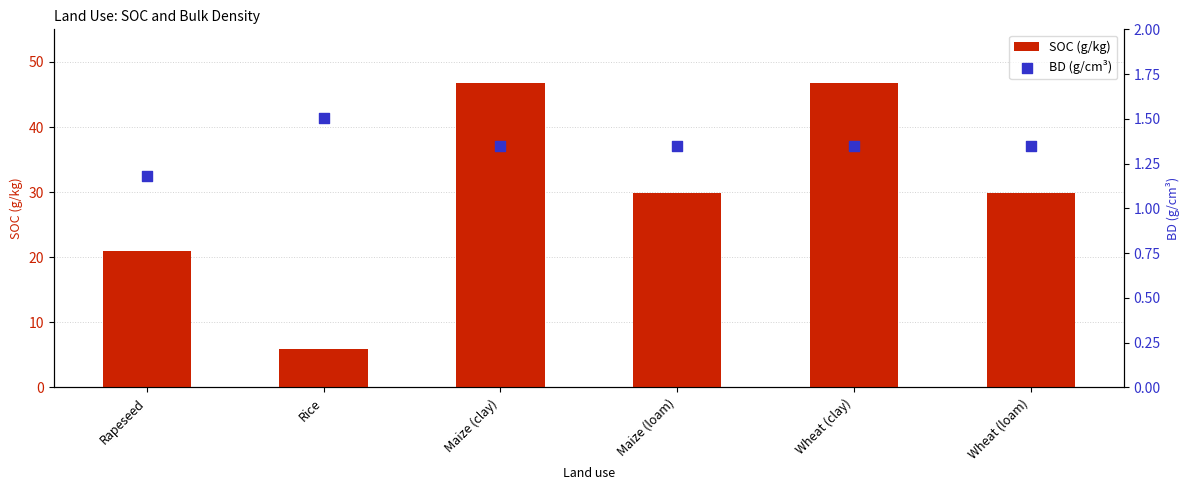

At how many categories does at least one series exceed 13?

5